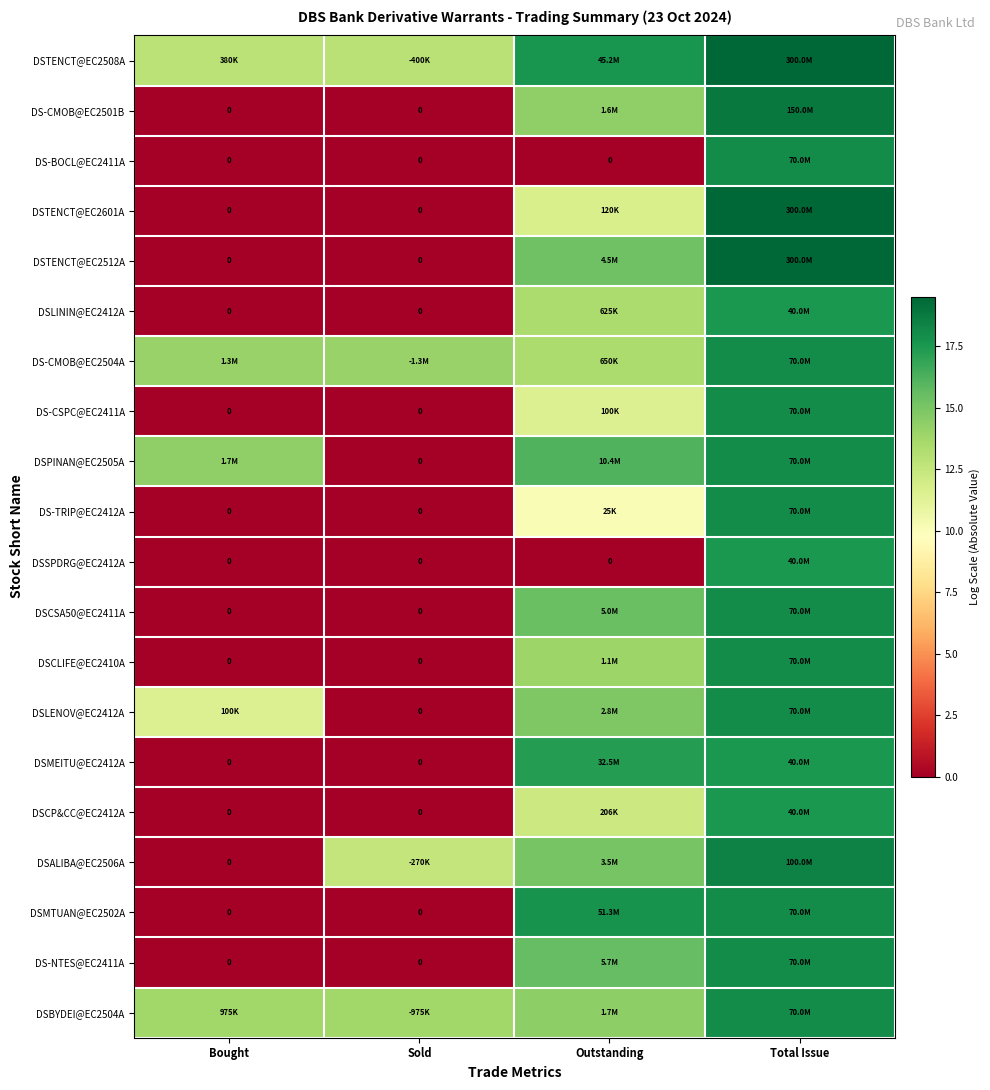

What is the difference between the highest and lowest values at Bought?

14.3